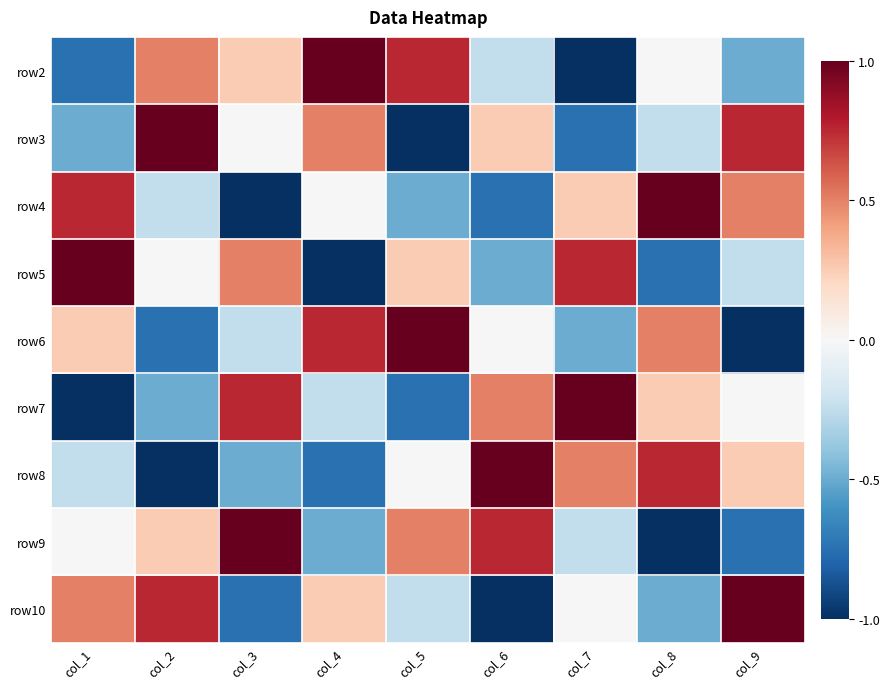

At which category is the sum across all series the highest?

col_1